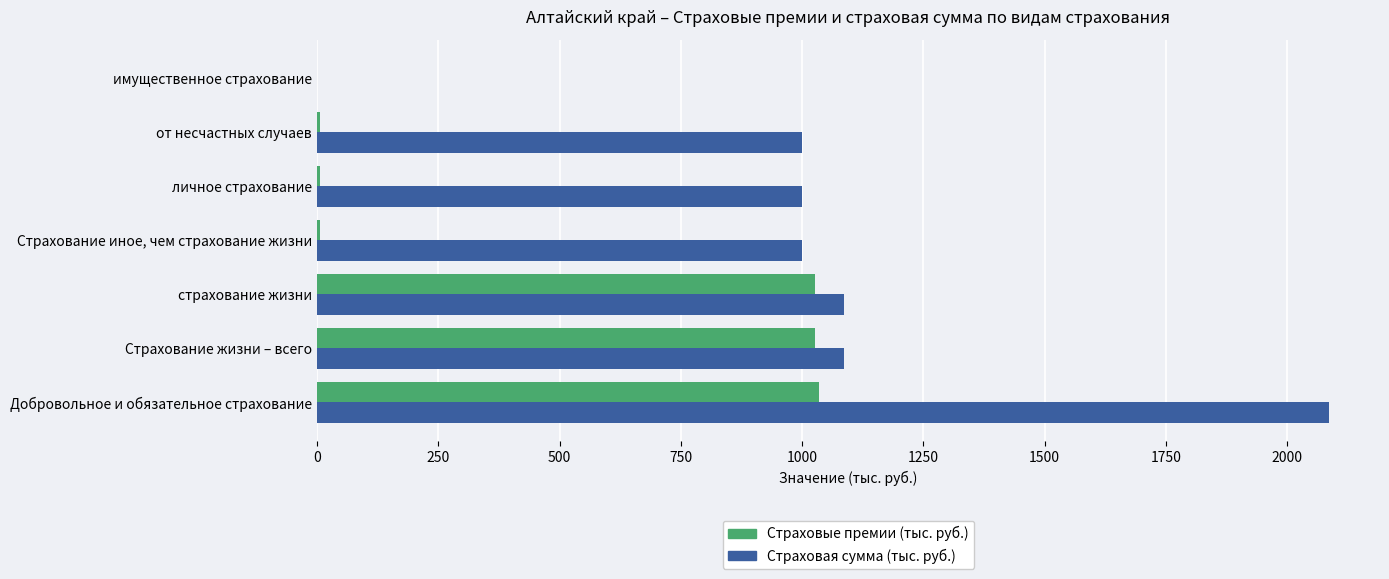

Is the value of Страховые премии (тыс. руб.) at Страхование жизни – всего greater than the value of Страховая сумма (тыс. руб.) at имущественное страхование?

Yes